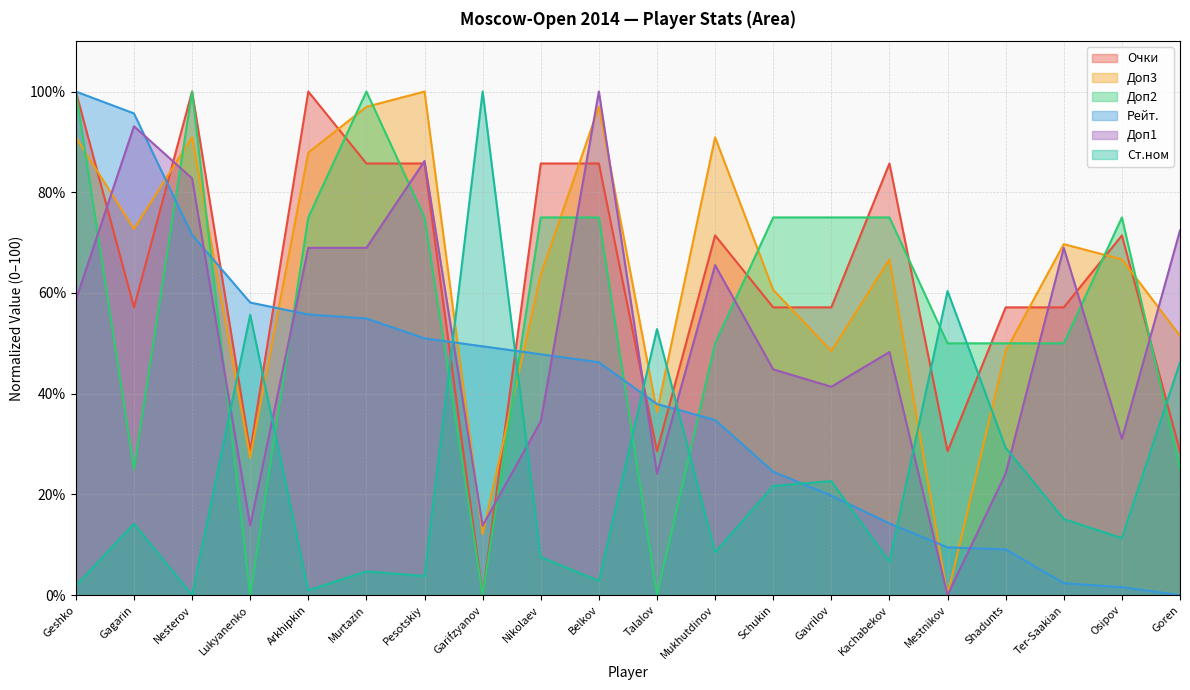

Which series has the largest total across all categories?

Доп3